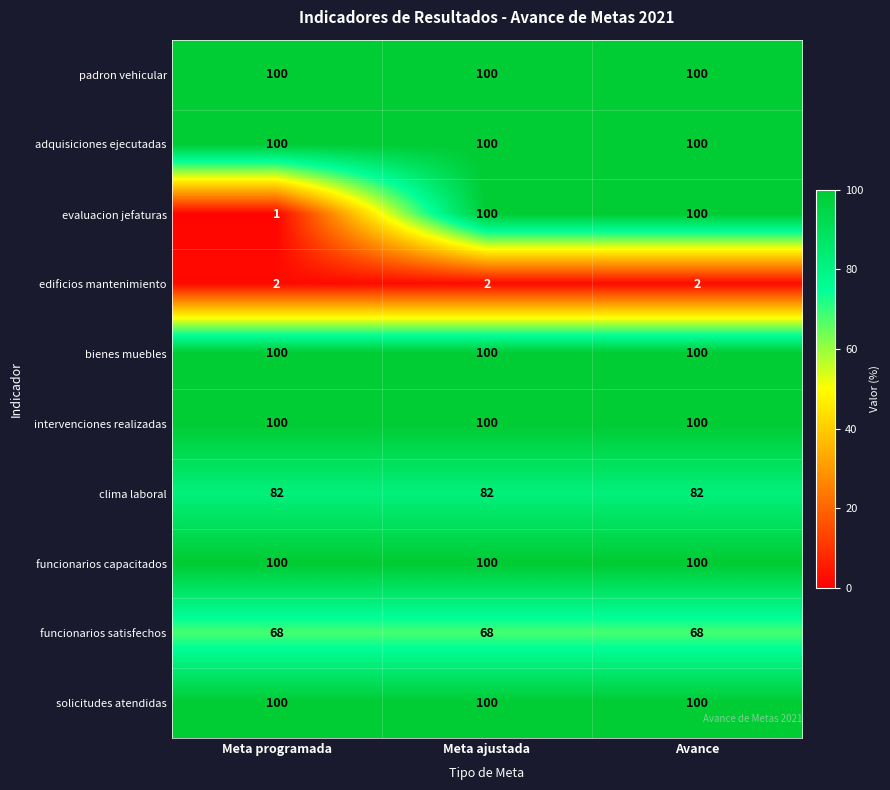

What is the sum of all funcionarios satisfechos values?

204